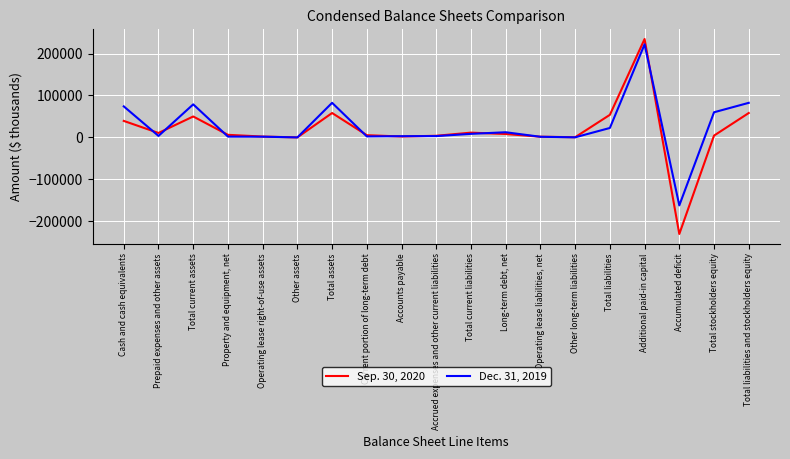

What is the minimum value shown in the chart?

-230348